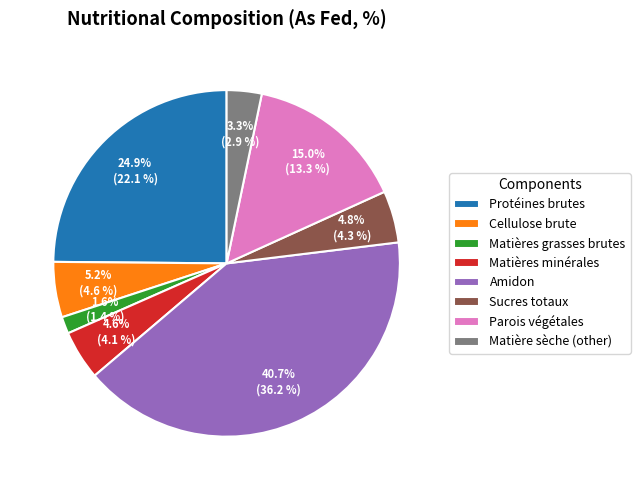

Between Matières grasses brutes and Cellulose brute, which is larger?

Cellulose brute